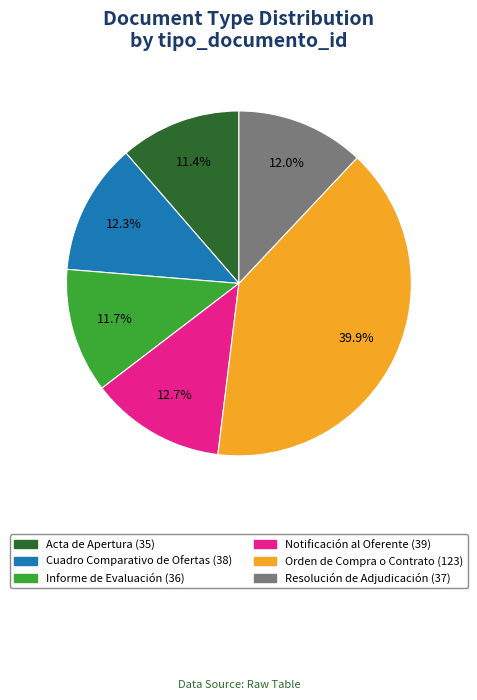

What is the ratio of the value at Orden de Compra o Contrato to the value at Informe de Evaluación?

3.4